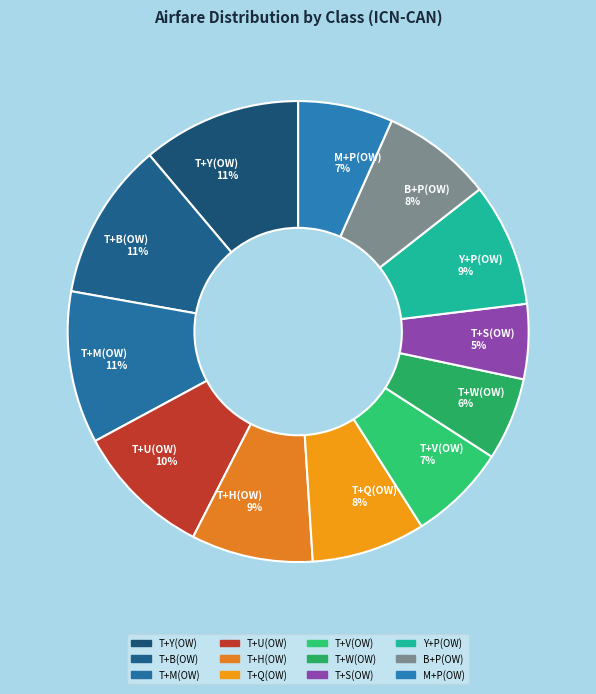

Do T+H(OW) 9% and T+U(OW) 10% together represent more than half of the pie?

No